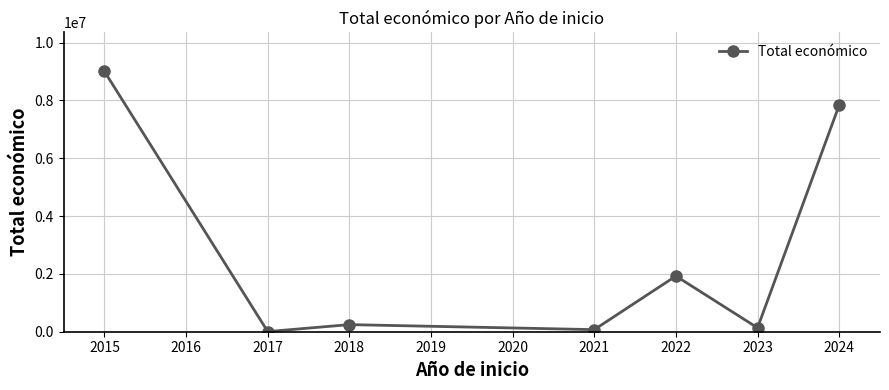

What is the value of the 6th point from the left?

134267.0